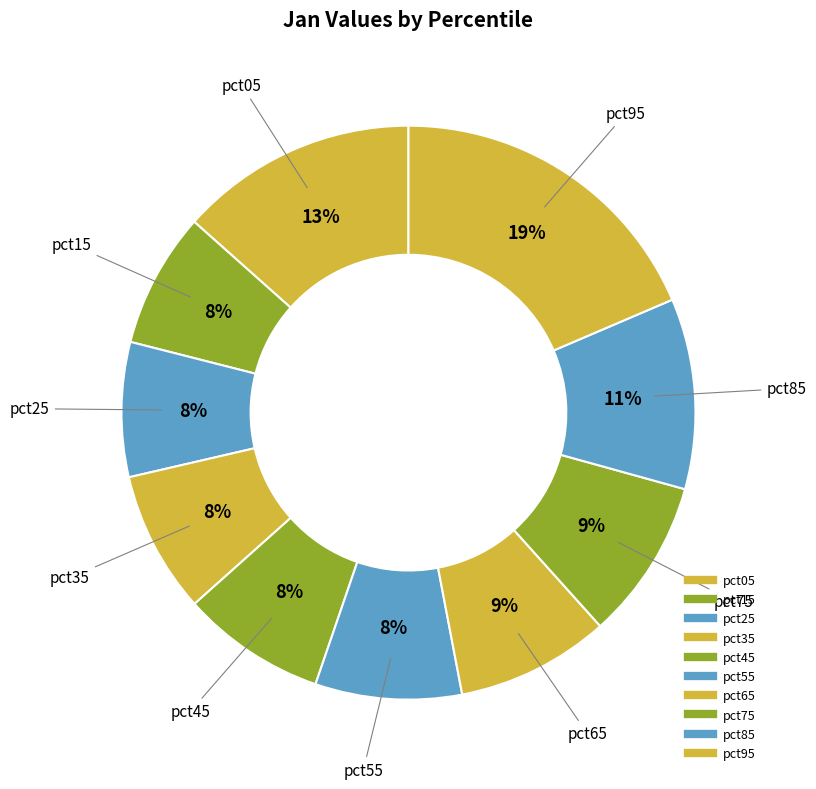

Do pct15 and pct75 together represent more than half of the pie?

No